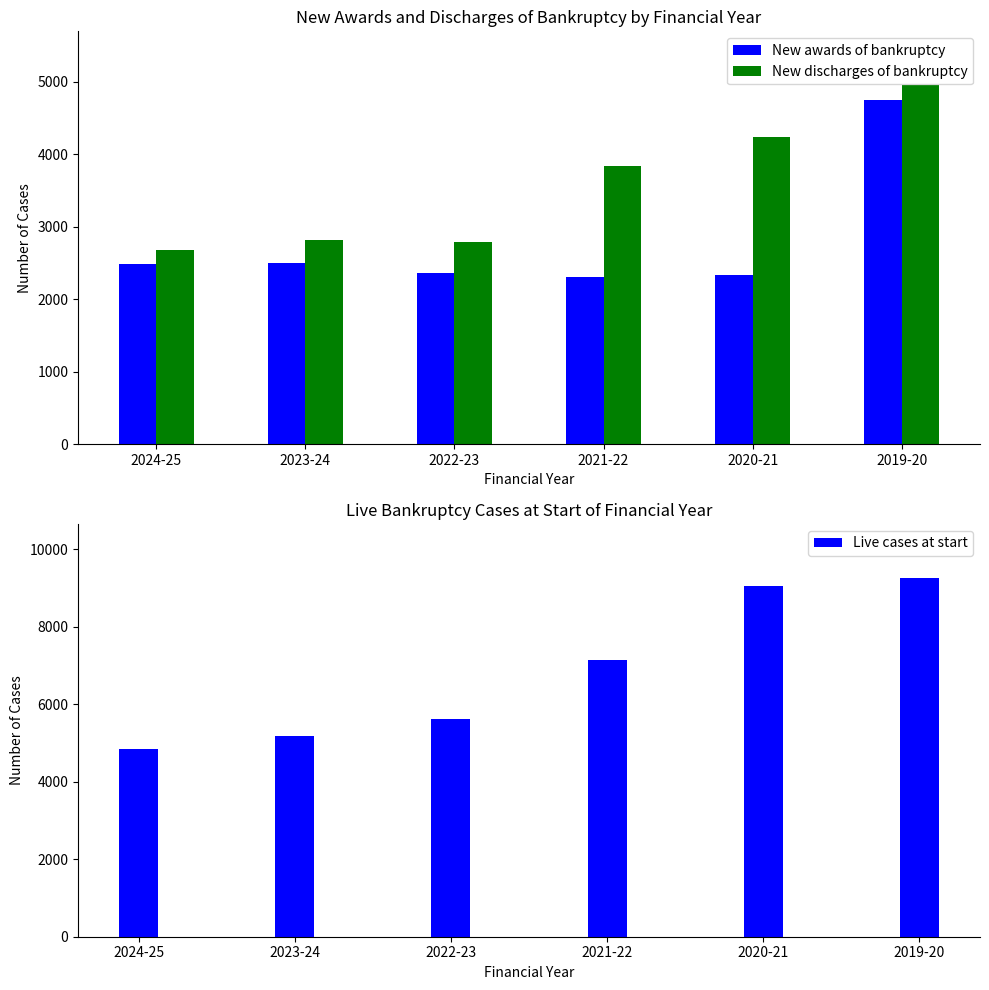

The Live cases at start series shows 9061 at 2020-21. True or false?

True